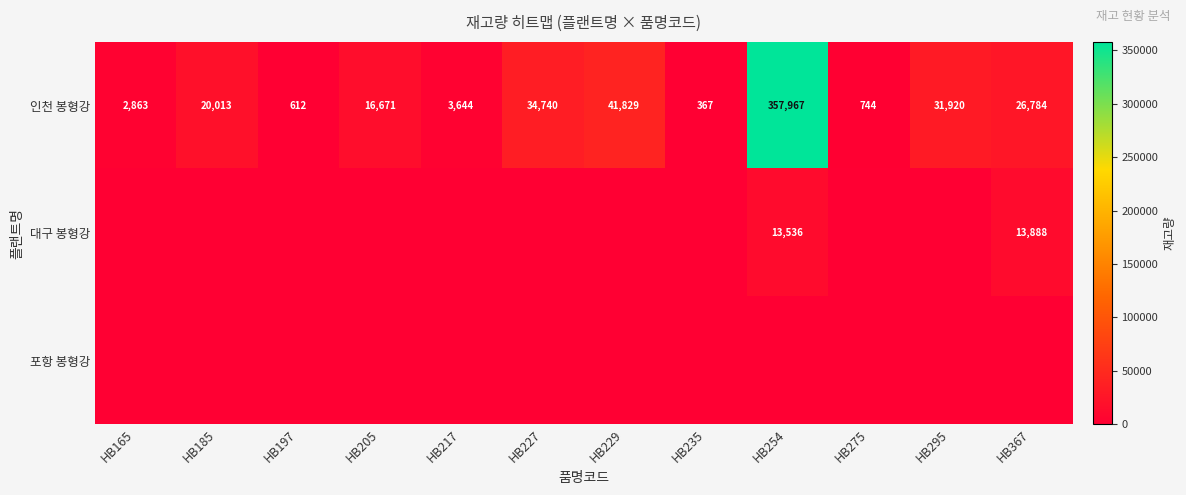

What is the highest value of the 인천 봉형강 series?

357967